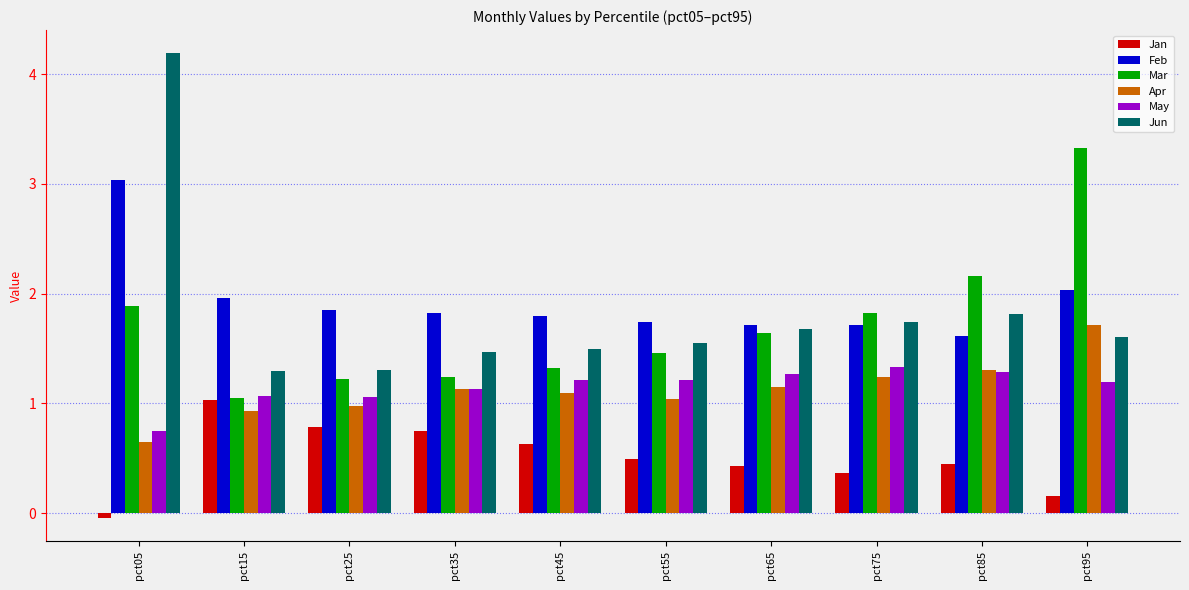

Rank the series at pct95 from highest to lowest value.

Mar, Feb, Apr, Jun, May, Jan